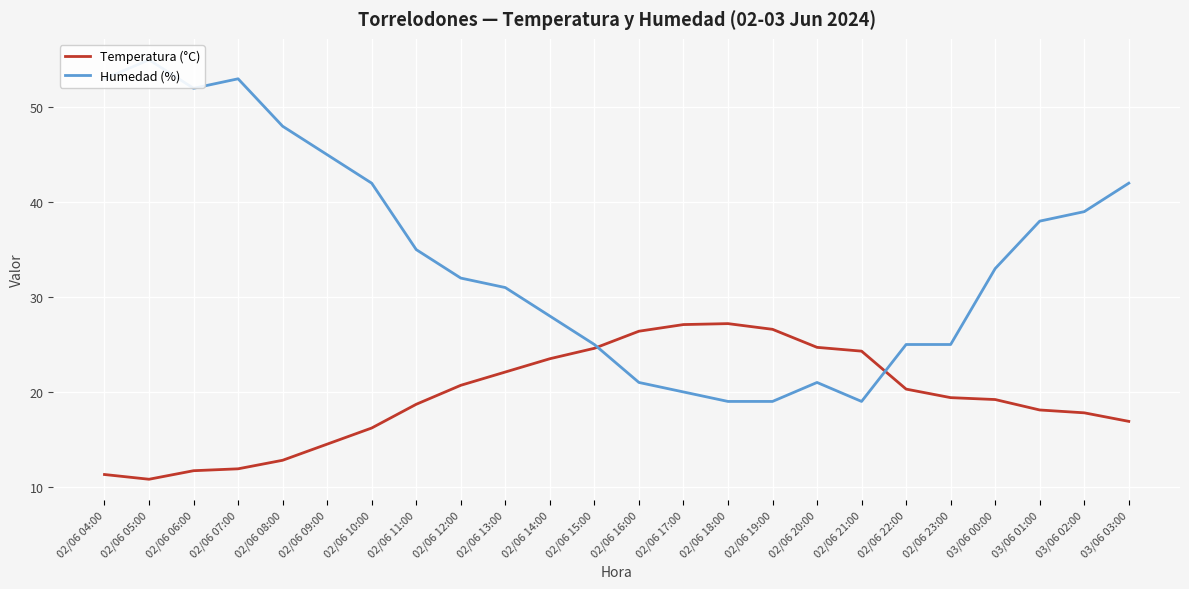

Between which two adjacent categories do Humedad (%) and Temperatura (°C) first intersect?

02/06 15:00 and 02/06 16:00